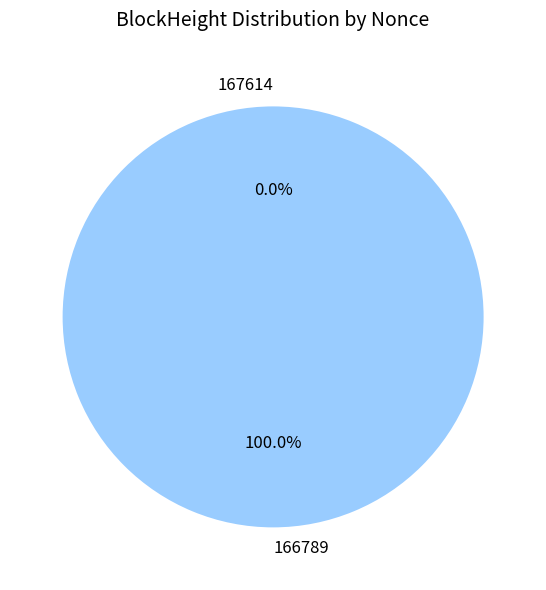

To the nearest percent, what is the difference between the 166789 and 167614 slice percentages?

100%